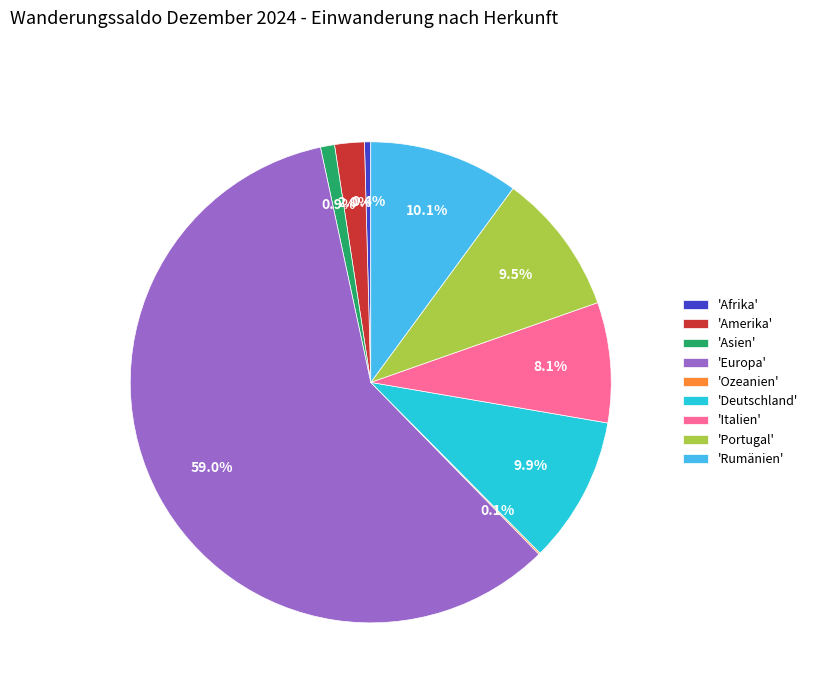

What is the largest slice in the pie chart?

'Europa'